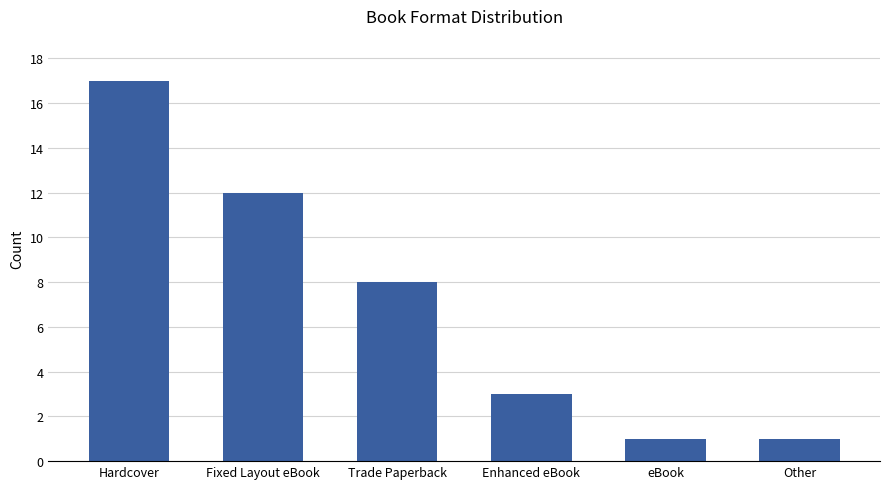

Reading left to right, what are all the values shown in this chart?

Hardcover=17	Fixed Layout eBook=12	Trade Paperback=8	Enhanced eBook=3	eBook=1	Other=1